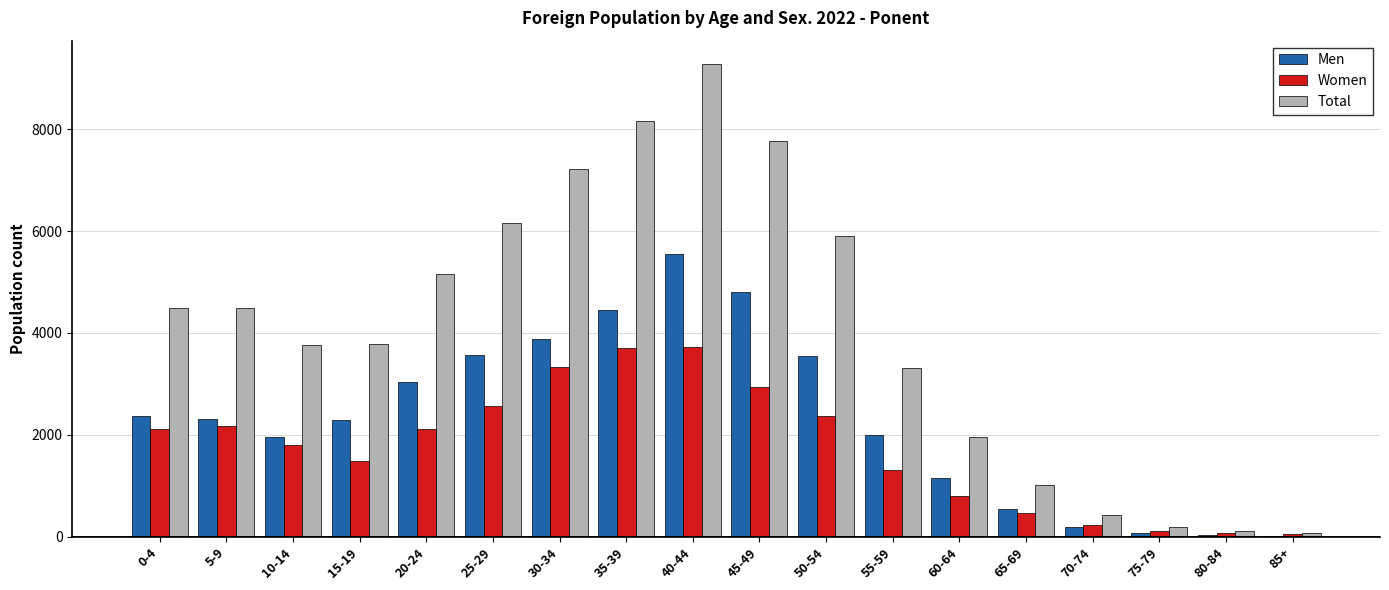

Which label corresponds to the largest value in the chart?

40-44